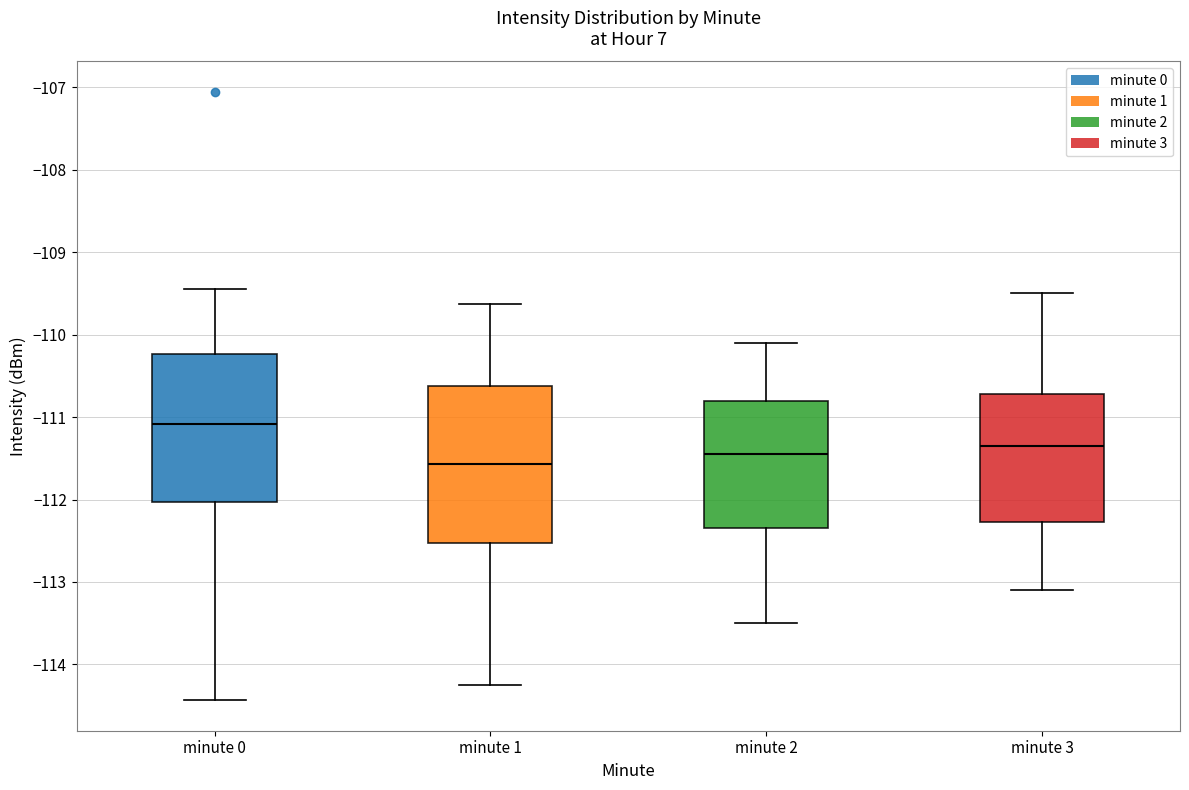

Reading left to right, transcribe this box plot: for each box, give where its median line is, the range the box spans, and where its two whiskers end, as read against the y-axis. The values are not printed on the chart, so give them approximately, as read against the axis.

minute 0: median -111.1, box -112.0 to -110.2, whiskers -114.4 to -109.4
minute 1: median -111.6, box -112.5 to -110.6, whiskers -114.2 to -109.6
minute 2: median -111.4, box -112.3 to -110.8, whiskers -113.5 to -110.1
minute 3: median -111.3, box -112.3 to -110.7, whiskers -113.1 to -109.5